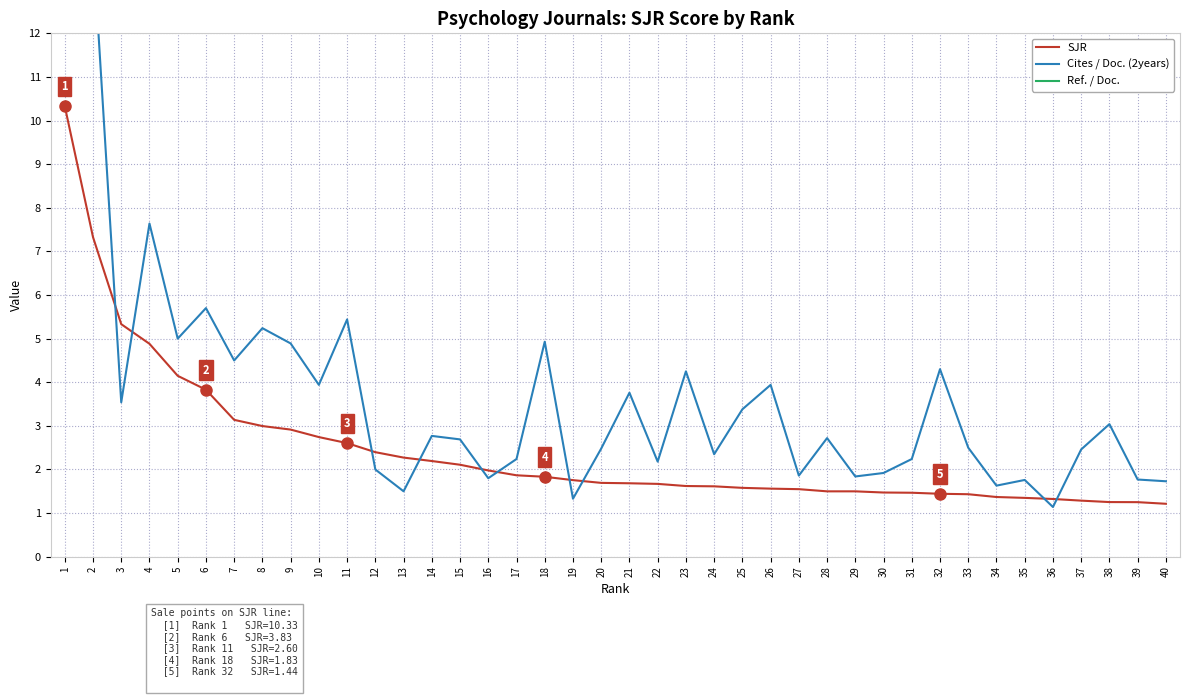

Rank the series at 9 from lowest to highest value.

SJR, Cites / Doc. (2years), Ref. / Doc.